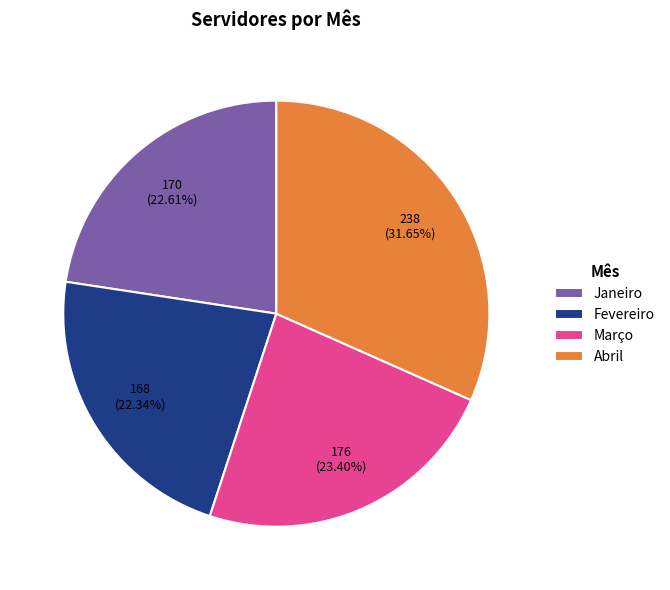

Do Fevereiro and Março together represent more than half of the pie?

No